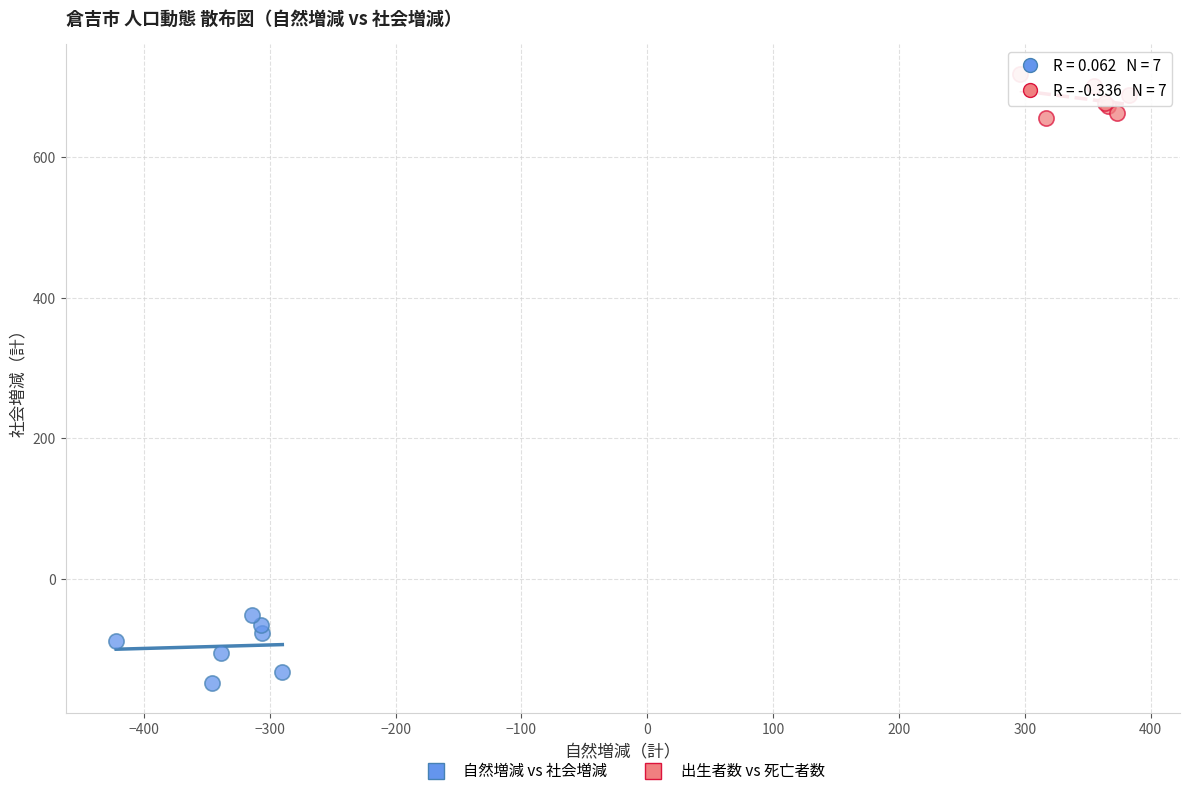

Which series contains the lowest Y value?

自然増減 vs 社会増減